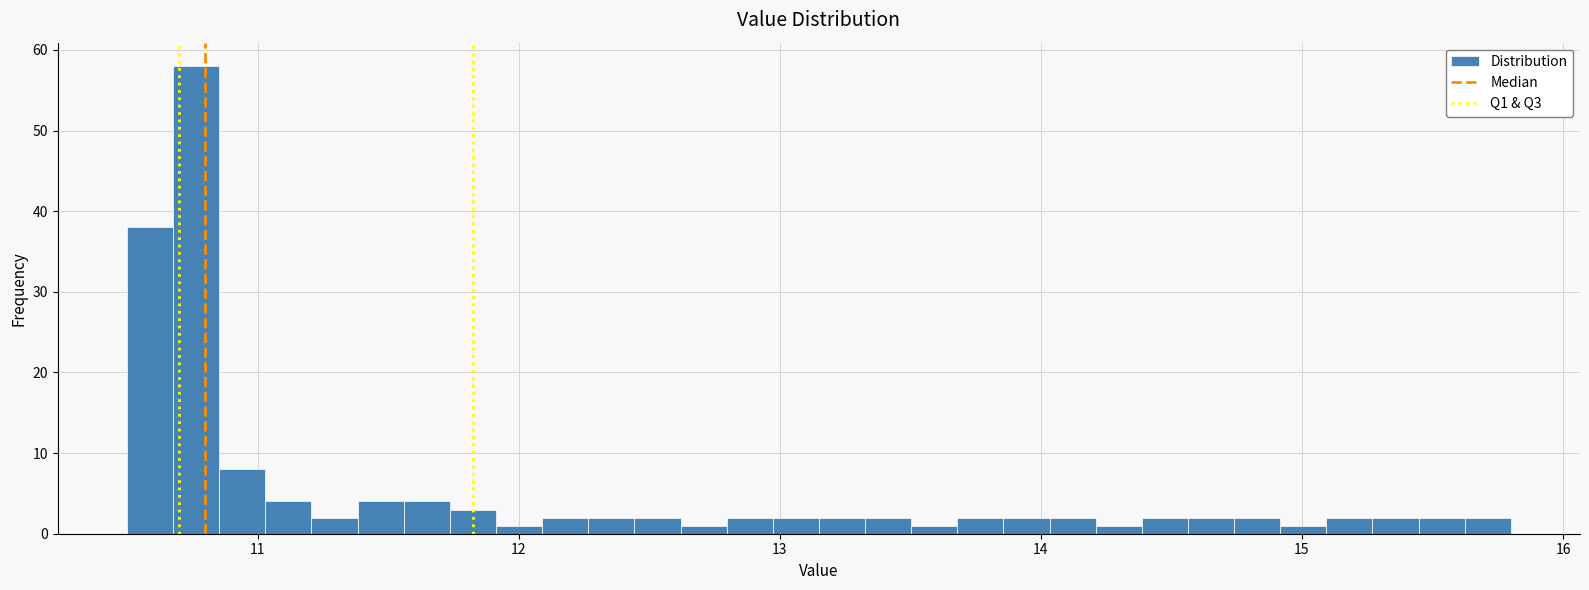

Read against the x-axis, roughly where is the centre of the tallest bar?

10.8